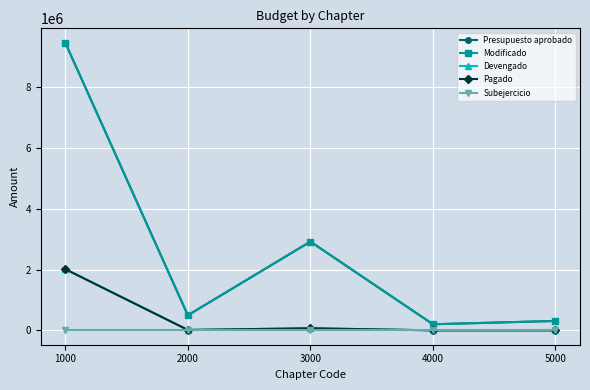

Is it true that Pagado equals -1045309.8 at 5000?

False